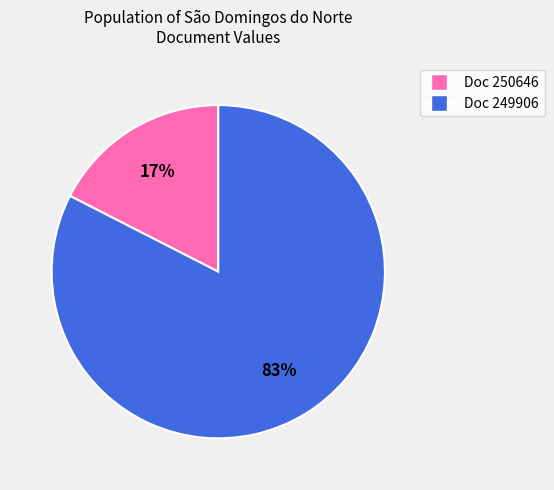

Which slice is the largest?

Doc 249906